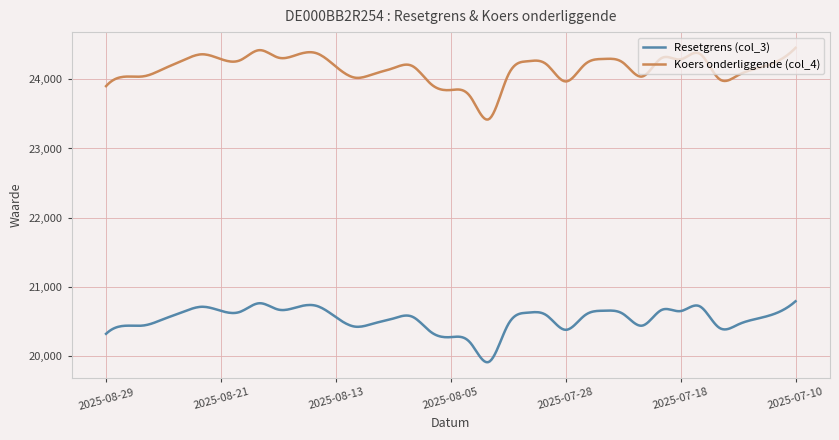

What is the minimum value shown in the chart?

19905.9